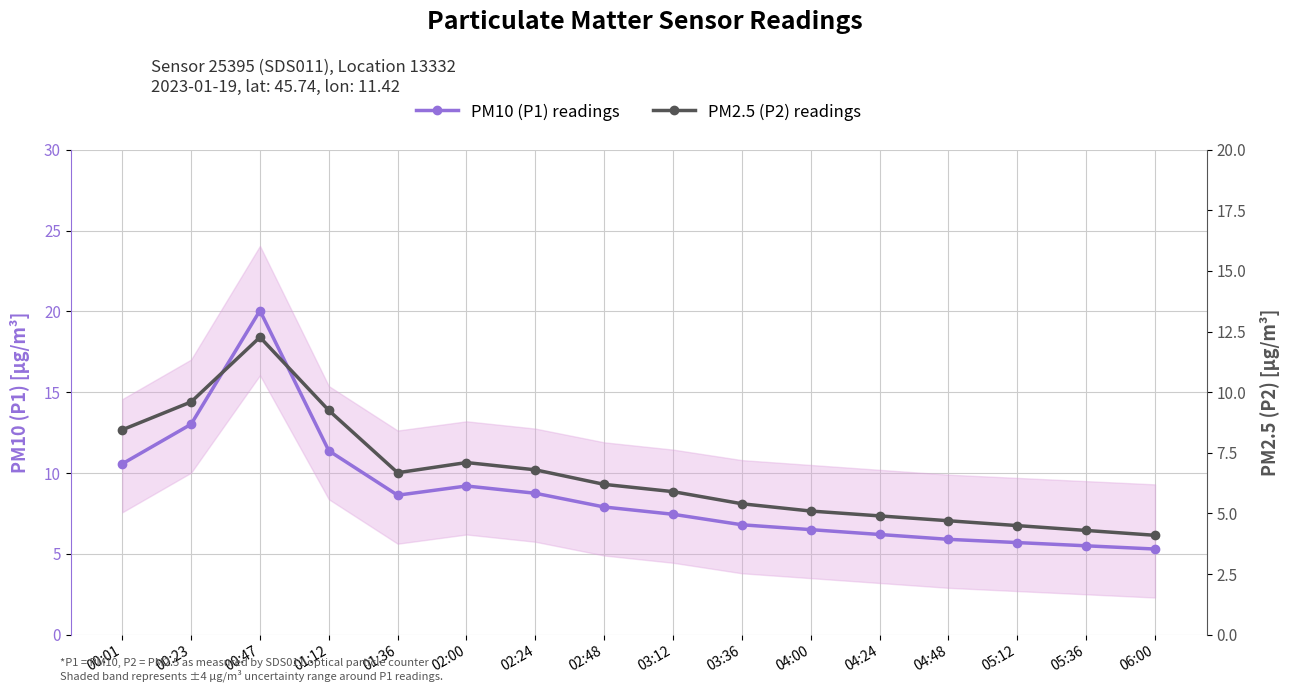

What is the average value of the PM2.5 (P2) readings series?

6.6